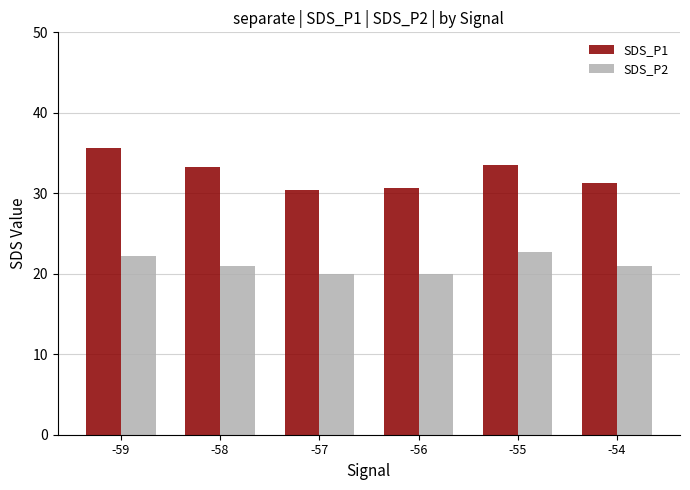

Is the value of SDS_P1 at -54 greater than the value of SDS_P2 at -59?

Yes